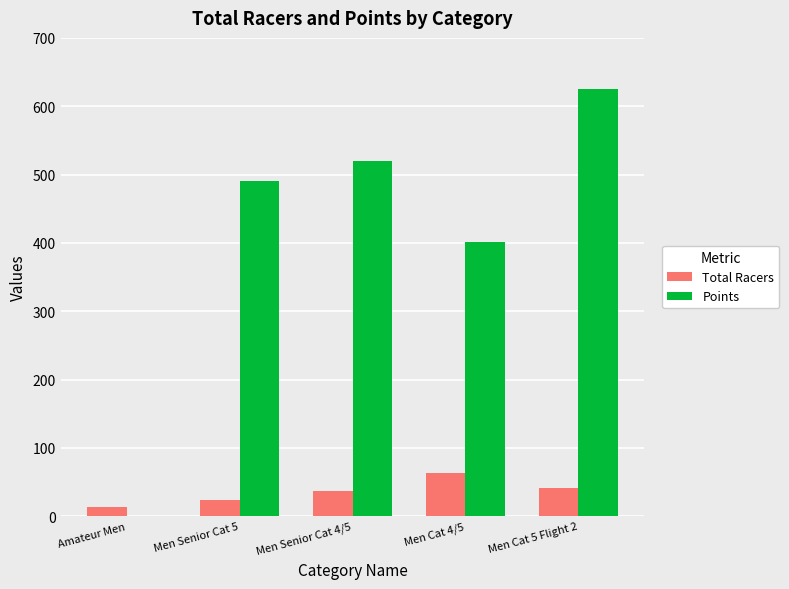

At which category does the chart reach its peak across all series?

Men Cat 5 Flight 2